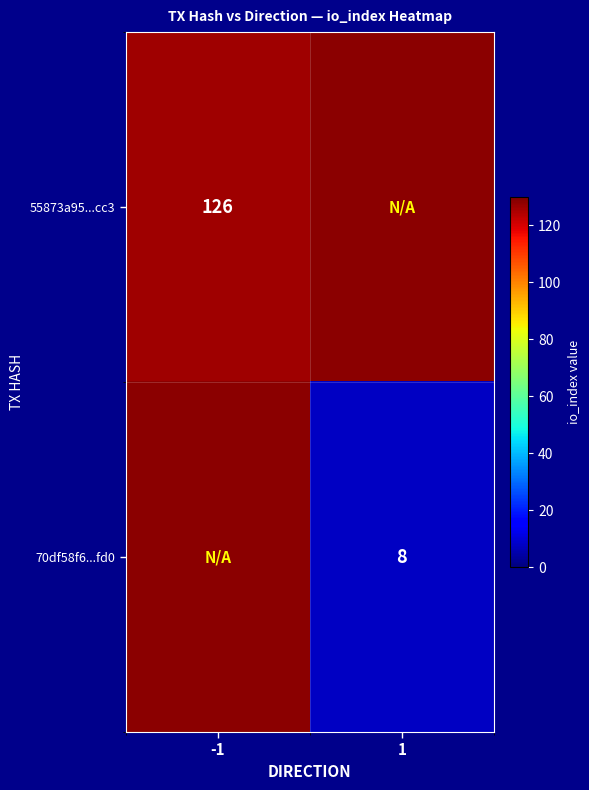

The value of 70df58f6...fd0 at 1 is 8. True or false?

True